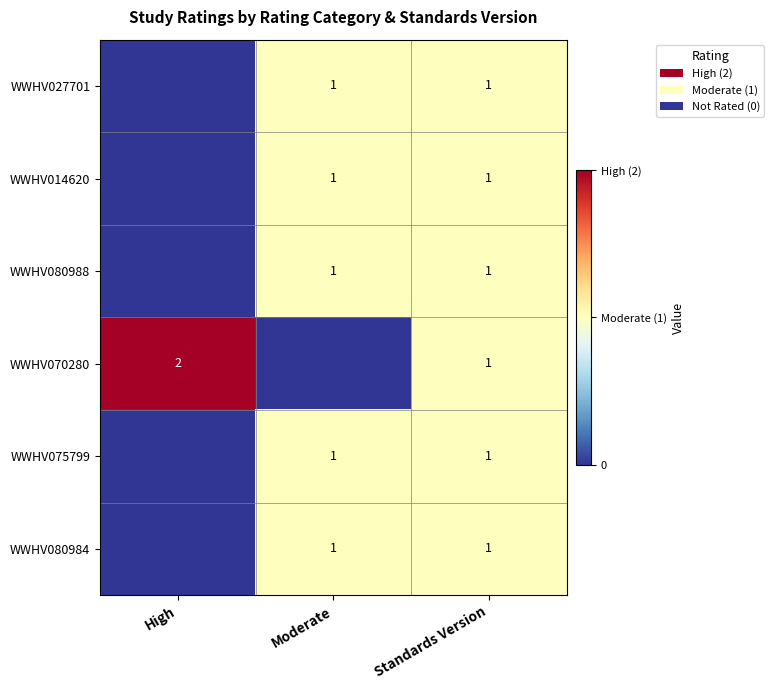

True or false: WWHV075799 has a value of 0 at Moderate.

False